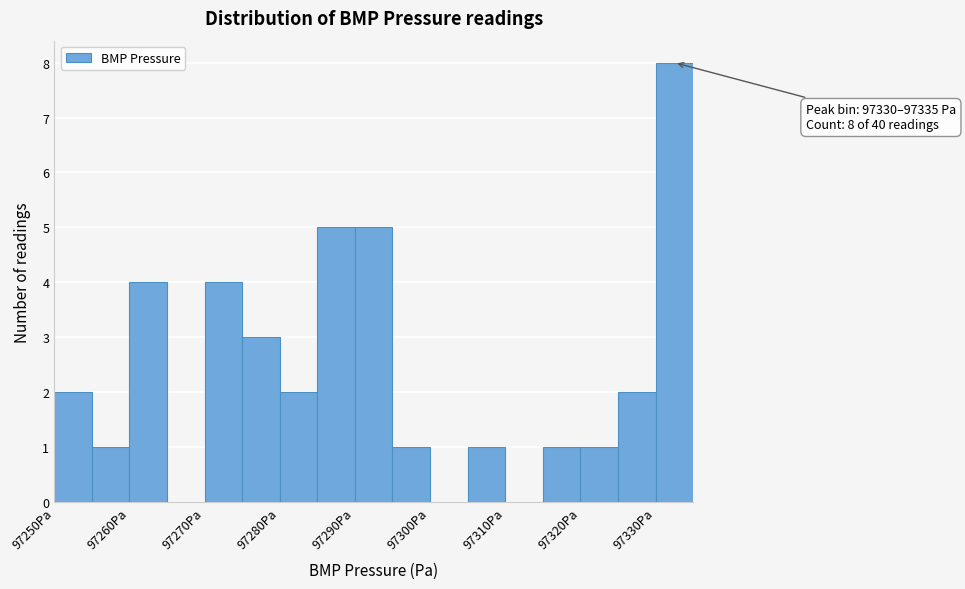

Which range on the x-axis has the tallest bar?

97330 to 97335